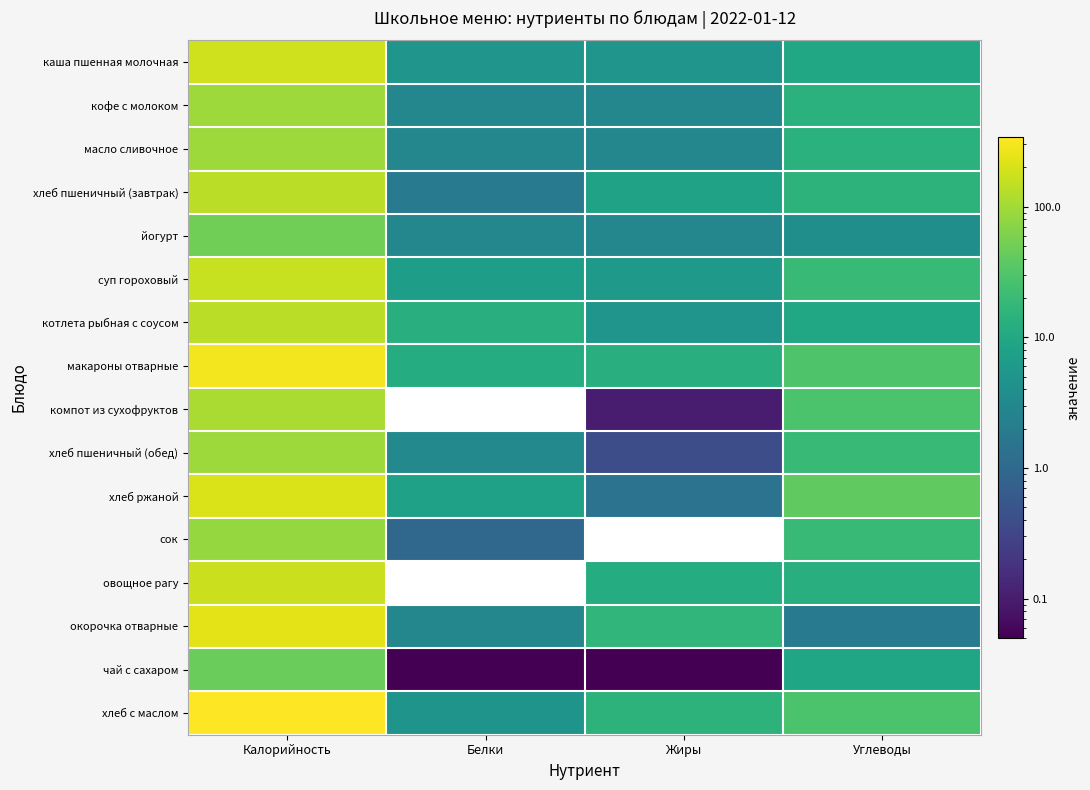

Reading left to right, list all the values displayed in this chart.

каша пшенная молочная: Калорийность=180.0	Белки=5.0	Жиры=5.0	Углеводы=10.0
кофе с молоком: Калорийность=93.0	Белки=3.0	Жиры=3.0	Углеводы=14.0
масло сливочное: Калорийность=93.0	Белки=3.0	Жиры=3.0	Углеводы=14.0
хлеб пшеничный (завтрак): Калорийность=136.0	Белки=2.0	Жиры=8.0	Углеводы=15.0
йогурт: Калорийность=51.0	Белки=3.0	Жиры=3.0	Углеводы=4.0
суп гороховый: Калорийность=162.0	Белки=7.0	Жиры=6.0	Углеводы=20.0
котлета рыбная с соусом: Калорийность=135.0	Белки=13.0	Жиры=5.0	Углеводы=10.0
макароны отварные: Калорийность=291.0	Белки=12.0	Жиры=13.0	Углеводы=30.0
компот из сухофруктов: Калорийность=113.0	Белки=0.0	Жиры=0.1	Углеводы=28.0
хлеб пшеничный (обед): Калорийность=94.0	Белки=3.2	Жиры=0.4	Углеводы=19.3
хлеб ржаной: Калорийность=208.8	Белки=7.9	Жиры=1.4	Углеводы=40.0
сок: Калорийность=85.0	Белки=1.0	Жиры=0.0	Углеводы=20.0
овощное рагу: Калорийность=171.0	Белки=0.0	Жиры=12.0	Углеводы=13.0
окорочка отварные: Калорийность=238.0	Белки=3.0	Жиры=17.0	Углеводы=2.0
чай с сахаром: Калорийность=45.6	Белки=0.1	Жиры=0.0	Углеводы=9.3
хлеб с маслом: Калорийность=342.0	Белки=4.9	Жиры=15.0	Углеводы=28.3